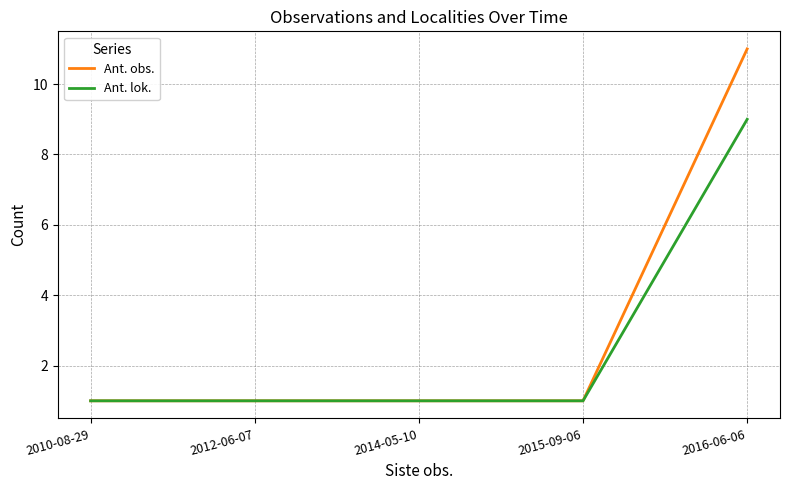

True or false: Ant. obs. has more than 2 points higher than both neighbors.

False